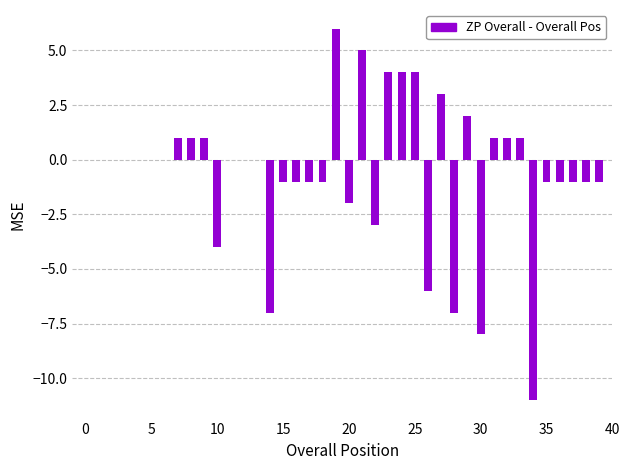

What is the sum of all values?

-23